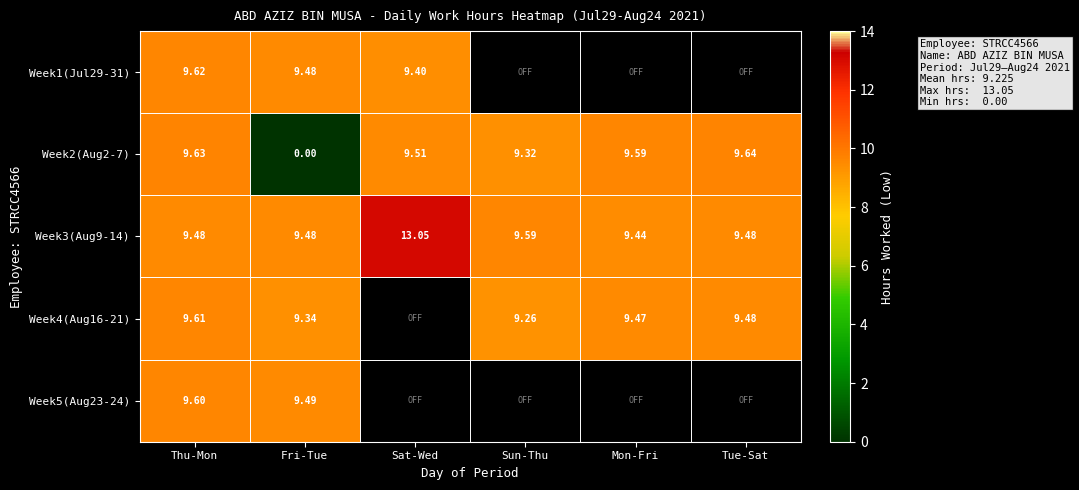

Which category has the lowest value across all series?

Fri-Tue